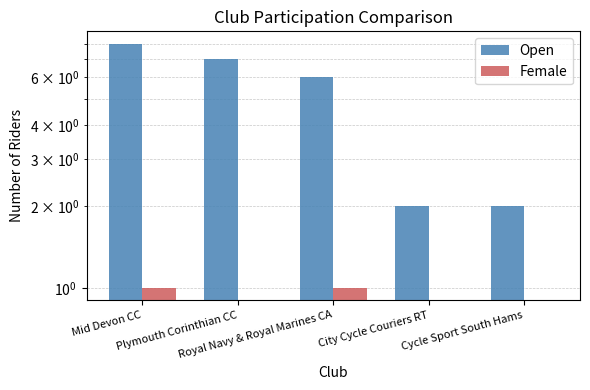

What is the label of the 5th bar from the left?

Cycle Sport South Hams